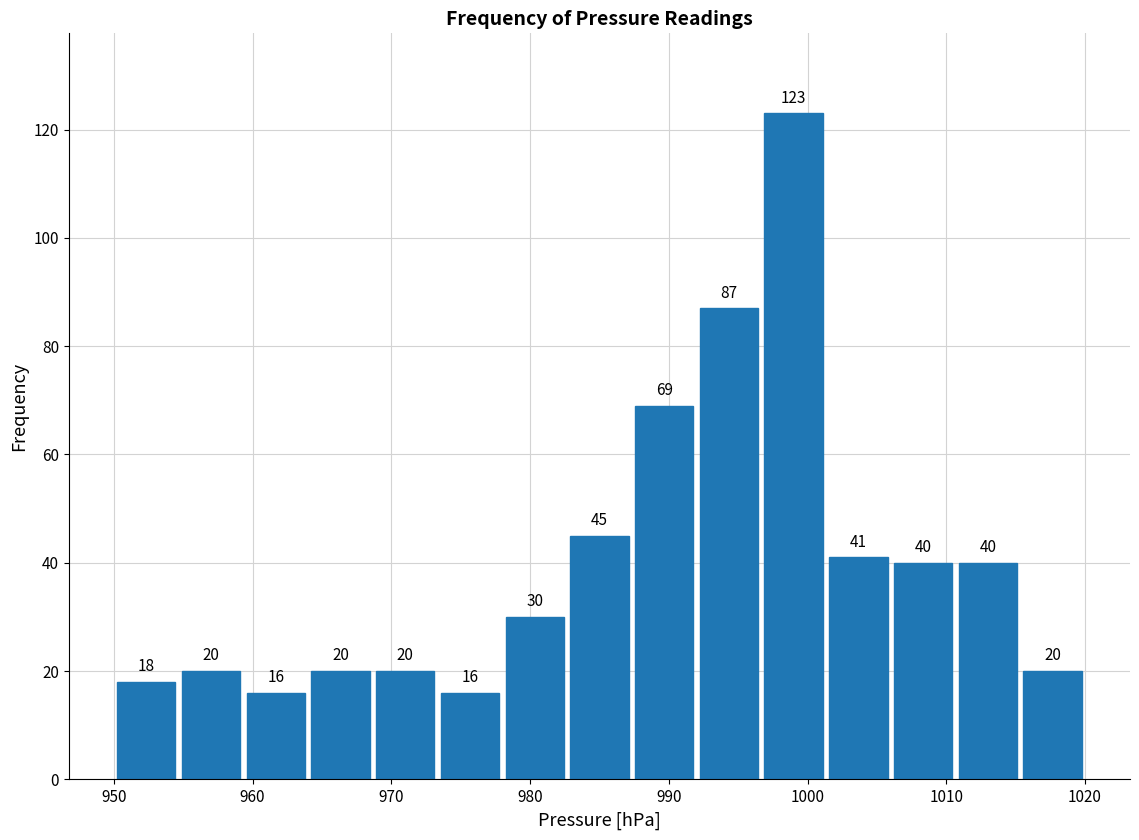

Reading left to right, transcribe this chart: for each bar, give the range it covers on the x-axis and its height. The bar edges are not printed on the chart, so give them approximately, as read against the axis.

950 to 955: 18
955 to 959: 20
959 to 964: 16
964 to 969: 20
969 to 973: 20
973 to 978: 16
978 to 983: 30
983 to 987: 45
987 to 992: 69
992 to 997: 87
997 to 1001: 123
1001 to 1006: 41
1006 to 1011: 40
1011 to 1015: 40
1015 to 1020: 20